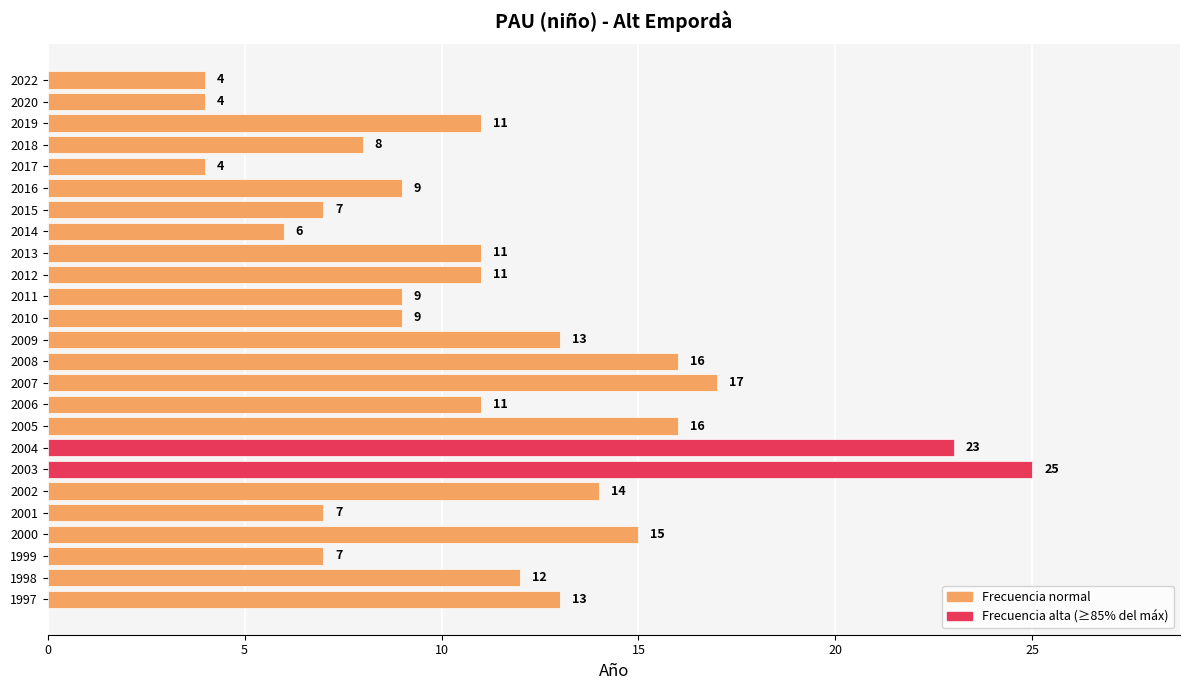

Approximately how many times larger is the value at 2017 compared to 2014?

0.7